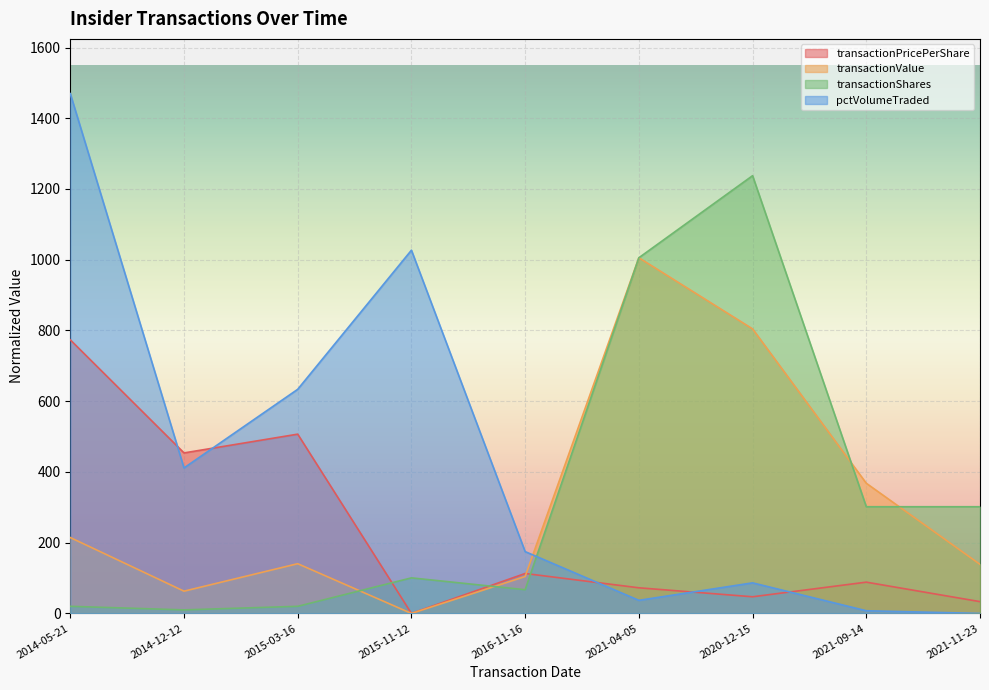

Between which two adjacent categories do transactionPricePerShare and pctVolumeTraded first intersect?

2014-05-21 and 2014-12-12